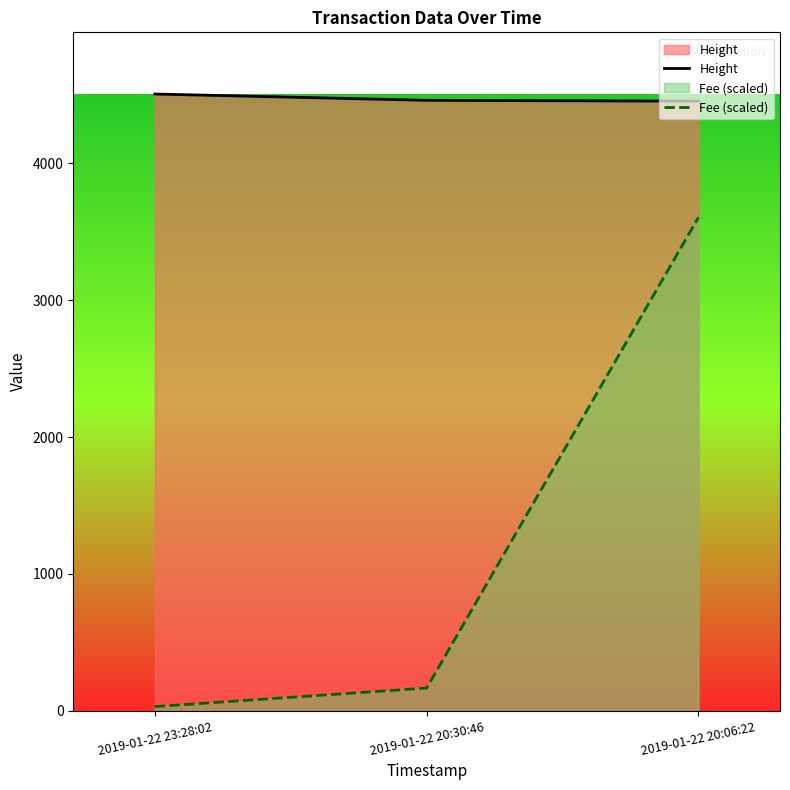

What is the total value across all series at 2019-01-22 23:28:02?

4536.2